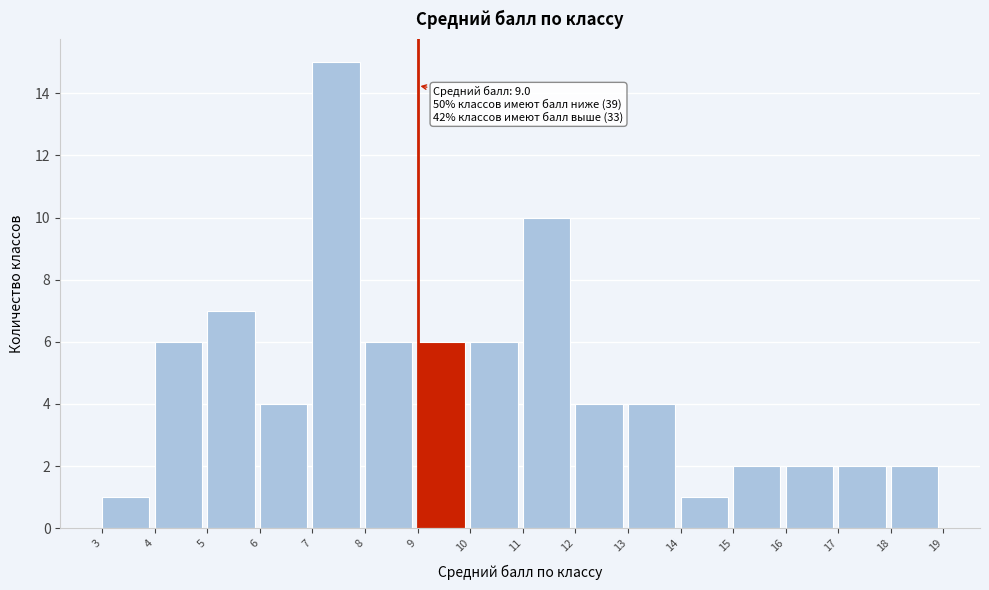

Over which range of the x-axis is the bar tallest?

7 to 8